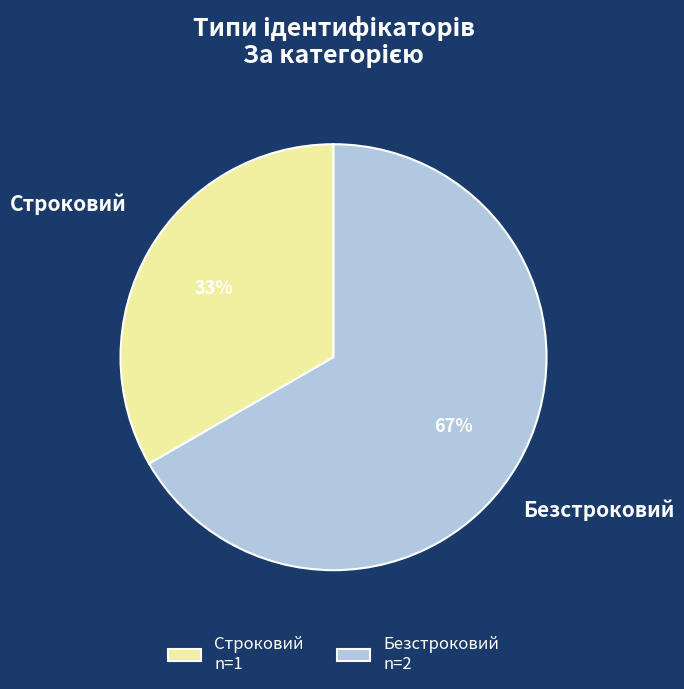

Do Безстроковий and Строковий together represent more than half of the pie?

Yes